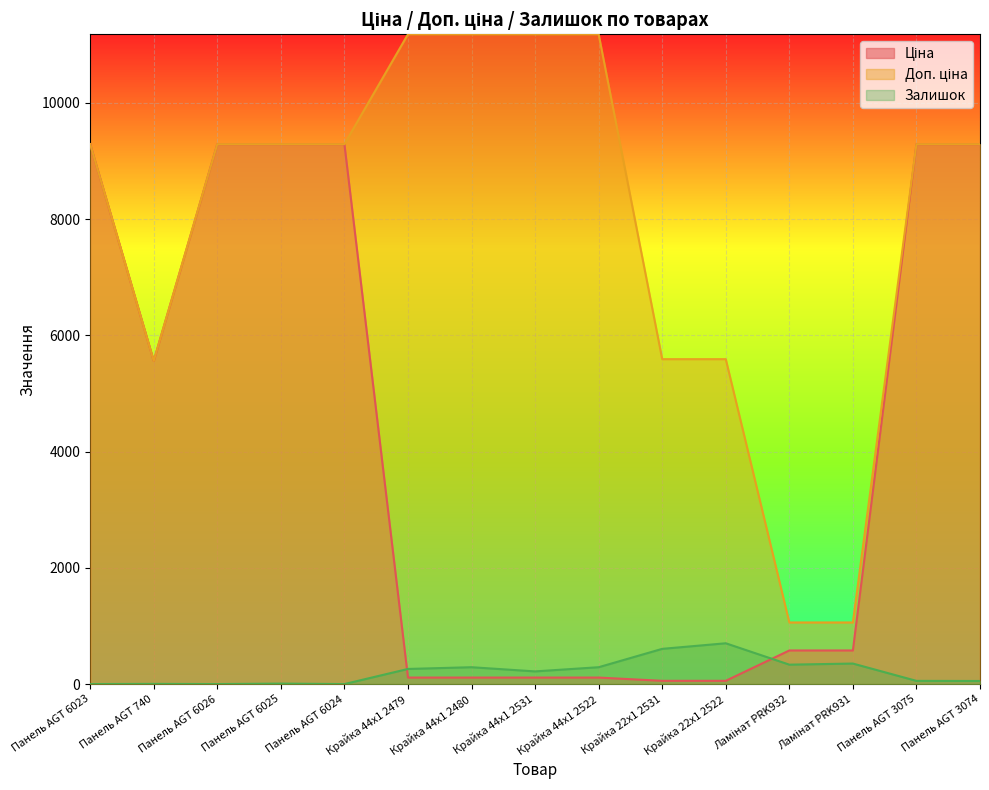

The value of Ціна at Крайка 44x1 2479 is 49.8. True or false?

False